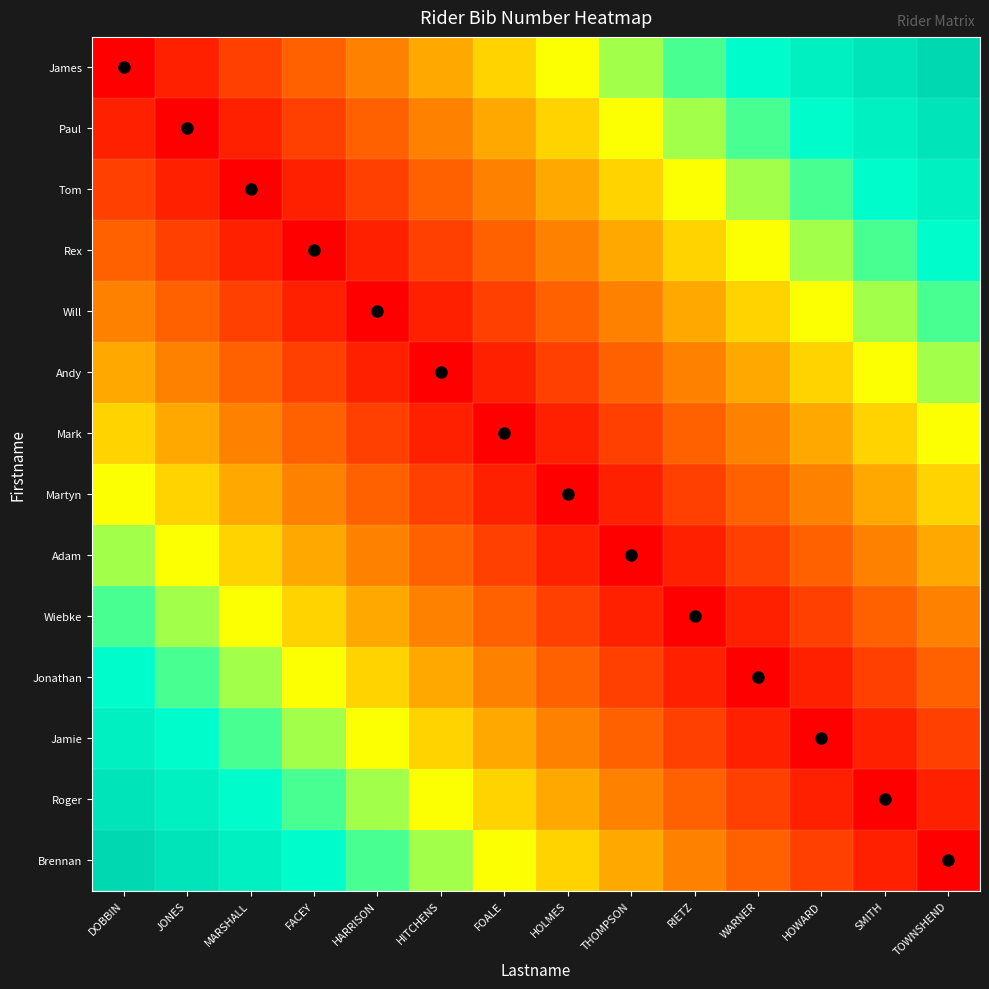

Reading left to right, transcribe all the data shown in this chart.

James: DOBBIN=0.0	JONES=0.1	MARSHALL=0.1	FACEY=0.2	HARRISON=0.3	HITCHENS=0.4	FOALE=0.4	HOLMES=0.5	THOMPSON=0.6	RIETZ=0.6	WARNER=0.7	HOWARD=0.8	SMITH=0.9	TOWNSHEND=0.9
Paul: DOBBIN=0.1	JONES=0.0	MARSHALL=0.1	FACEY=0.1	HARRISON=0.2	HITCHENS=0.3	FOALE=0.4	HOLMES=0.4	THOMPSON=0.5	RIETZ=0.6	WARNER=0.6	HOWARD=0.7	SMITH=0.8	TOWNSHEND=0.9
Tom: DOBBIN=0.1	JONES=0.1	MARSHALL=0.0	FACEY=0.1	HARRISON=0.1	HITCHENS=0.2	FOALE=0.3	HOLMES=0.4	THOMPSON=0.4	RIETZ=0.5	WARNER=0.6	HOWARD=0.6	SMITH=0.7	TOWNSHEND=0.8
Rex: DOBBIN=0.2	JONES=0.1	MARSHALL=0.1	FACEY=0.0	HARRISON=0.1	HITCHENS=0.1	FOALE=0.2	HOLMES=0.3	THOMPSON=0.4	RIETZ=0.4	WARNER=0.5	HOWARD=0.6	SMITH=0.6	TOWNSHEND=0.7
Will: DOBBIN=0.3	JONES=0.2	MARSHALL=0.1	FACEY=0.1	HARRISON=0.0	HITCHENS=0.1	FOALE=0.1	HOLMES=0.2	THOMPSON=0.3	RIETZ=0.4	WARNER=0.4	HOWARD=0.5	SMITH=0.6	TOWNSHEND=0.6
Andy: DOBBIN=0.4	JONES=0.3	MARSHALL=0.2	FACEY=0.1	HARRISON=0.1	HITCHENS=0.0	FOALE=0.1	HOLMES=0.1	THOMPSON=0.2	RIETZ=0.3	WARNER=0.4	HOWARD=0.4	SMITH=0.5	TOWNSHEND=0.6
Mark: DOBBIN=0.4	JONES=0.4	MARSHALL=0.3	FACEY=0.2	HARRISON=0.1	HITCHENS=0.1	FOALE=0.0	HOLMES=0.1	THOMPSON=0.1	RIETZ=0.2	WARNER=0.3	HOWARD=0.4	SMITH=0.4	TOWNSHEND=0.5
Martyn: DOBBIN=0.5	JONES=0.4	MARSHALL=0.4	FACEY=0.3	HARRISON=0.2	HITCHENS=0.1	FOALE=0.1	HOLMES=0.0	THOMPSON=0.1	RIETZ=0.1	WARNER=0.2	HOWARD=0.3	SMITH=0.4	TOWNSHEND=0.4
Adam: DOBBIN=0.6	JONES=0.5	MARSHALL=0.4	FACEY=0.4	HARRISON=0.3	HITCHENS=0.2	FOALE=0.1	HOLMES=0.1	THOMPSON=0.0	RIETZ=0.1	WARNER=0.1	HOWARD=0.2	SMITH=0.3	TOWNSHEND=0.4
Wiebke: DOBBIN=0.6	JONES=0.6	MARSHALL=0.5	FACEY=0.4	HARRISON=0.4	HITCHENS=0.3	FOALE=0.2	HOLMES=0.1	THOMPSON=0.1	RIETZ=0.0	WARNER=0.1	HOWARD=0.1	SMITH=0.2	TOWNSHEND=0.3
Jonathan: DOBBIN=0.7	JONES=0.6	MARSHALL=0.6	FACEY=0.5	HARRISON=0.4	HITCHENS=0.4	FOALE=0.3	HOLMES=0.2	THOMPSON=0.1	RIETZ=0.1	WARNER=0.0	HOWARD=0.1	SMITH=0.1	TOWNSHEND=0.2
Jamie: DOBBIN=0.8	JONES=0.7	MARSHALL=0.6	FACEY=0.6	HARRISON=0.5	HITCHENS=0.4	FOALE=0.4	HOLMES=0.3	THOMPSON=0.2	RIETZ=0.1	WARNER=0.1	HOWARD=0.0	SMITH=0.1	TOWNSHEND=0.1
Roger: DOBBIN=0.9	JONES=0.8	MARSHALL=0.7	FACEY=0.6	HARRISON=0.6	HITCHENS=0.5	FOALE=0.4	HOLMES=0.4	THOMPSON=0.3	RIETZ=0.2	WARNER=0.1	HOWARD=0.1	SMITH=0.0	TOWNSHEND=0.1
Brennan: DOBBIN=0.9	JONES=0.9	MARSHALL=0.8	FACEY=0.7	HARRISON=0.6	HITCHENS=0.6	FOALE=0.5	HOLMES=0.4	THOMPSON=0.4	RIETZ=0.3	WARNER=0.2	HOWARD=0.1	SMITH=0.1	TOWNSHEND=0.0